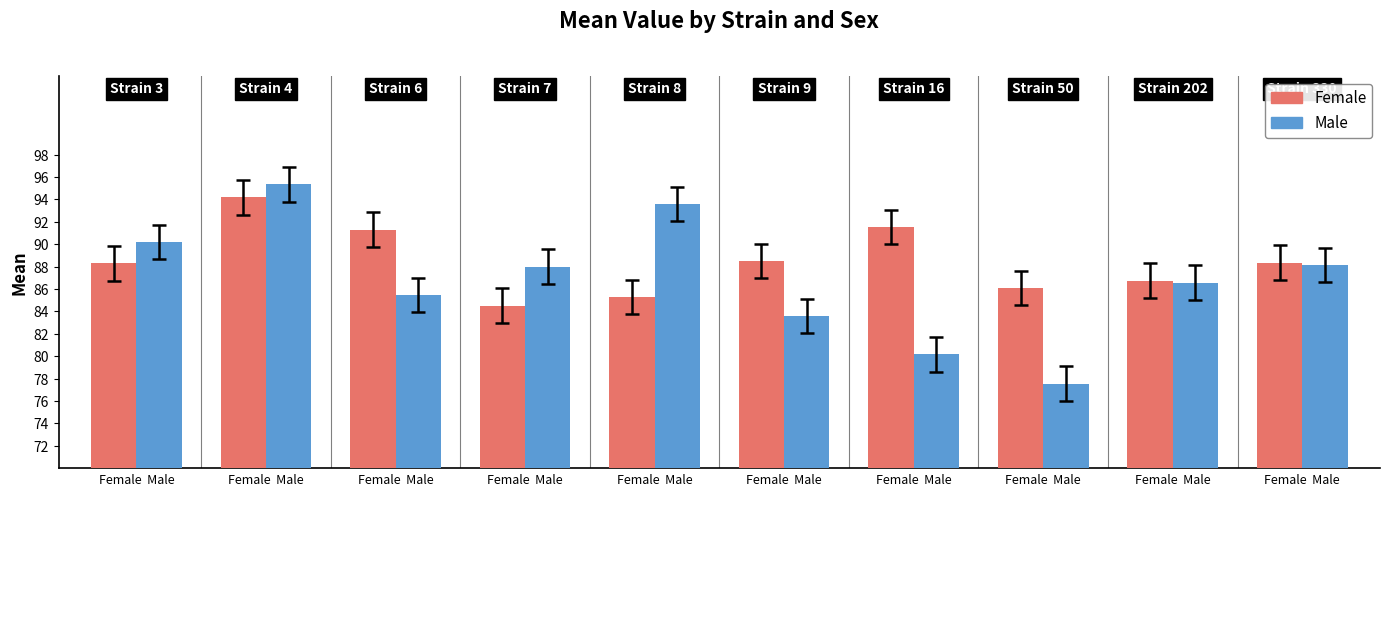

What are all the series names shown in the legend?

Female, Male